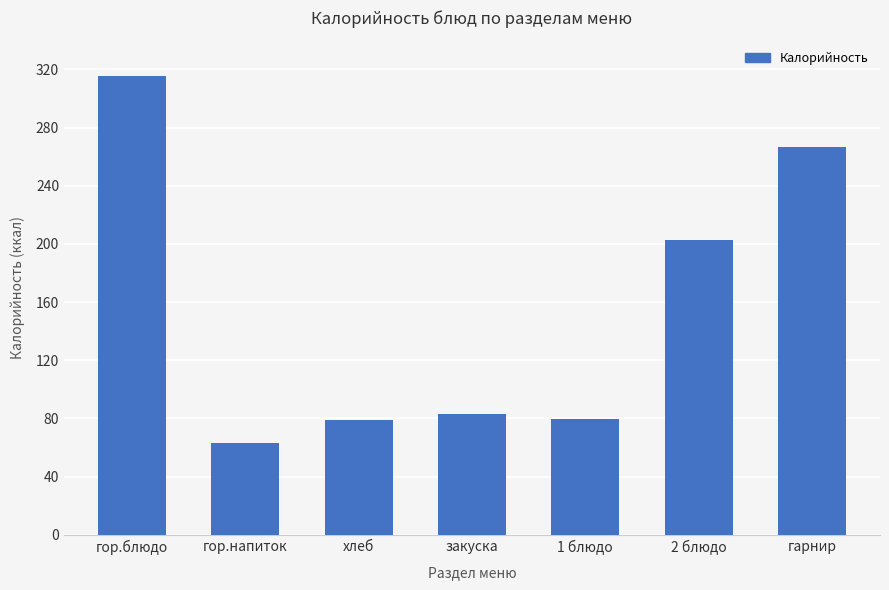

What is the sum of all values?

1091.2